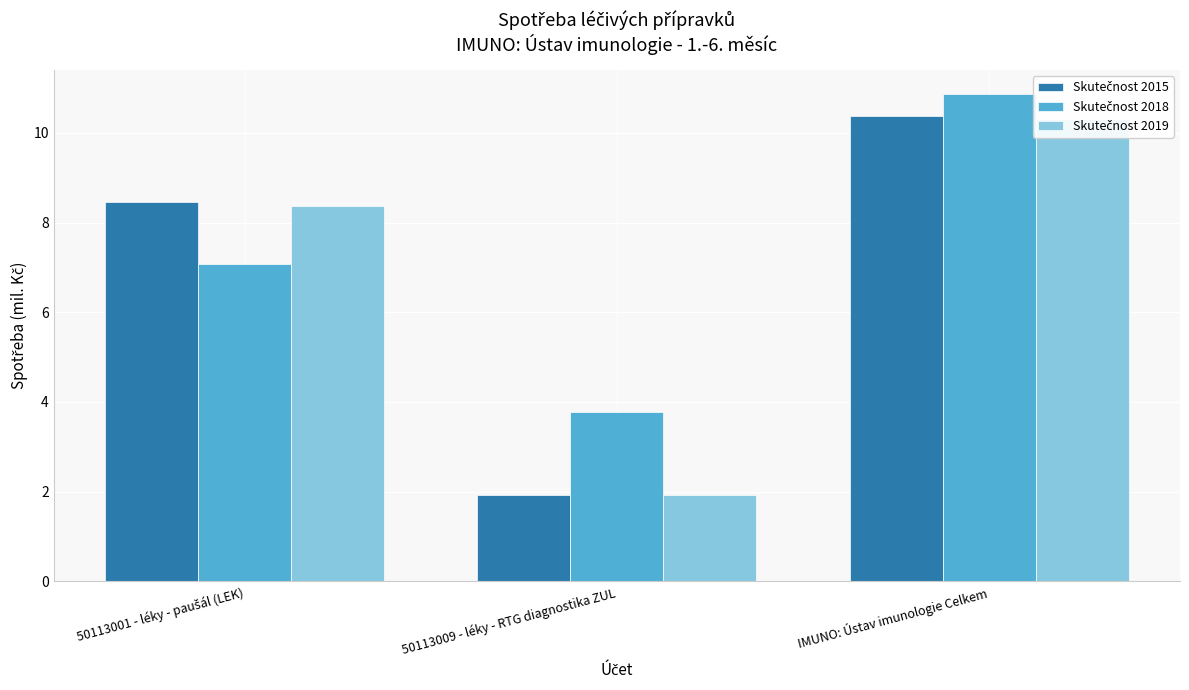

What is the label of the 2nd bar from the left?

50113009 - léky - RTG diagnostika ZUL